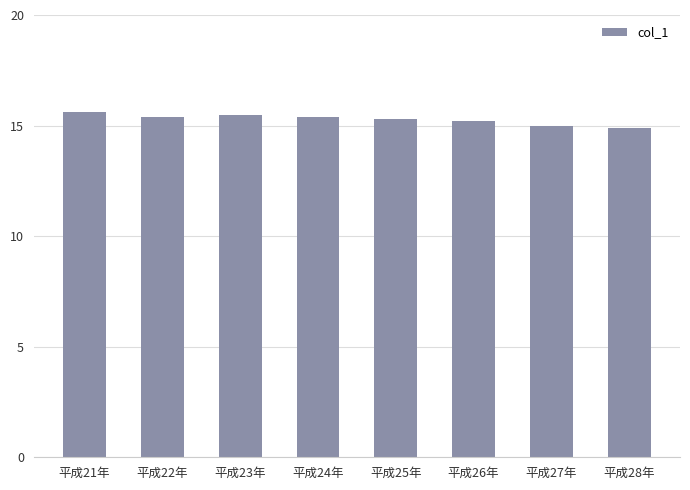

What is the value of the 6th bar from the left?

15.2